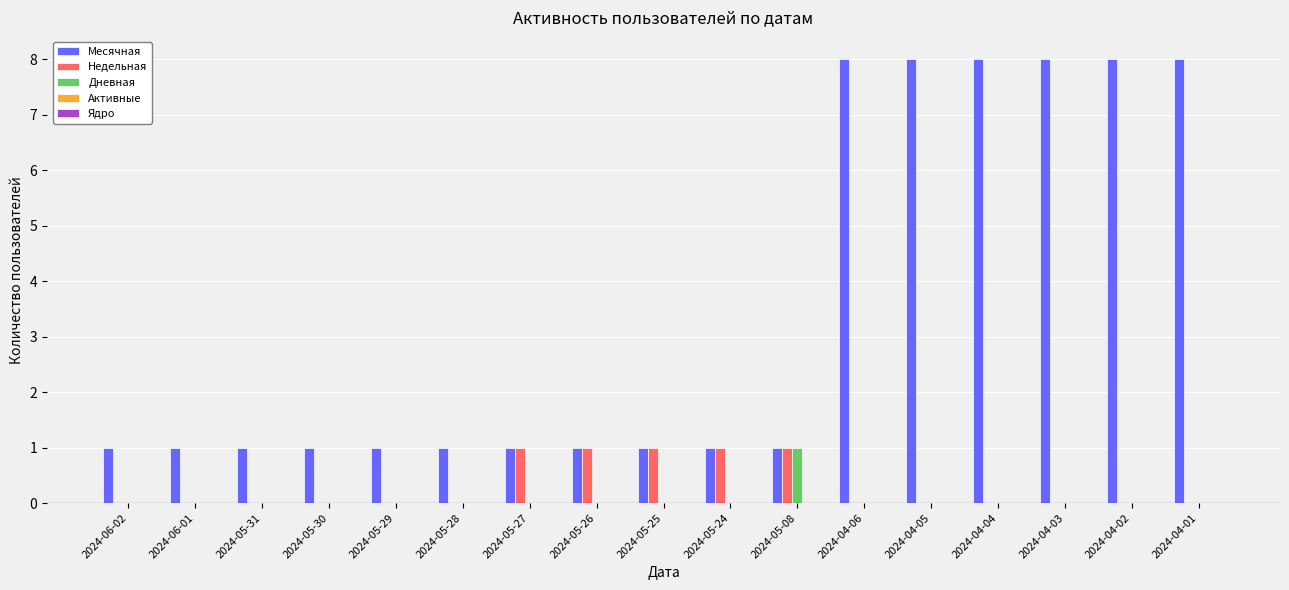

Does the chart contain stacked bars?

No